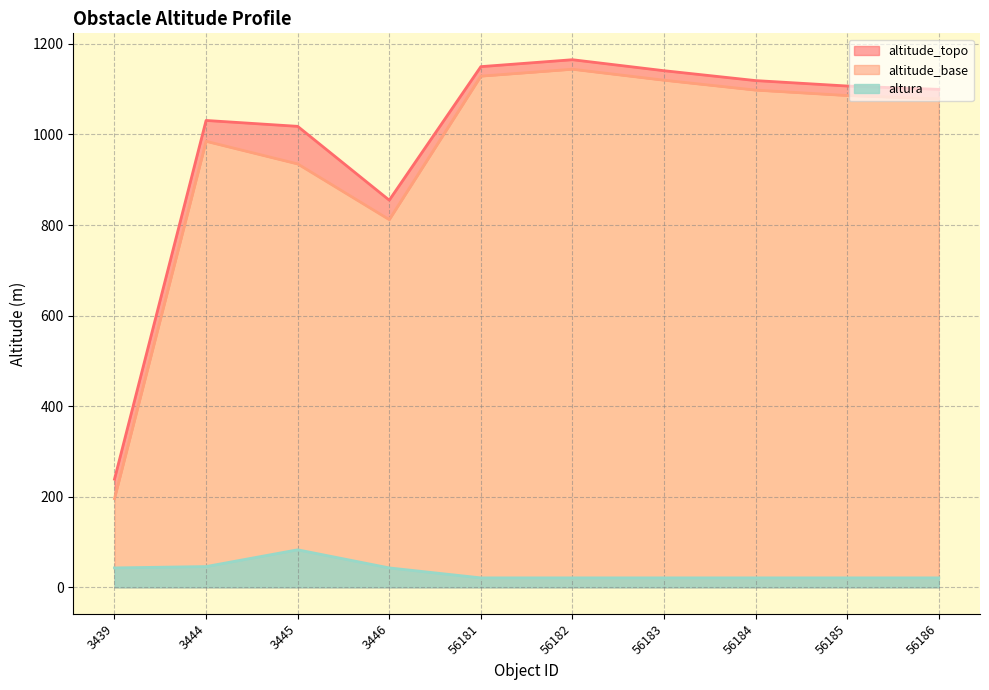

How many data points in altitude_topo are less than 1107?

5